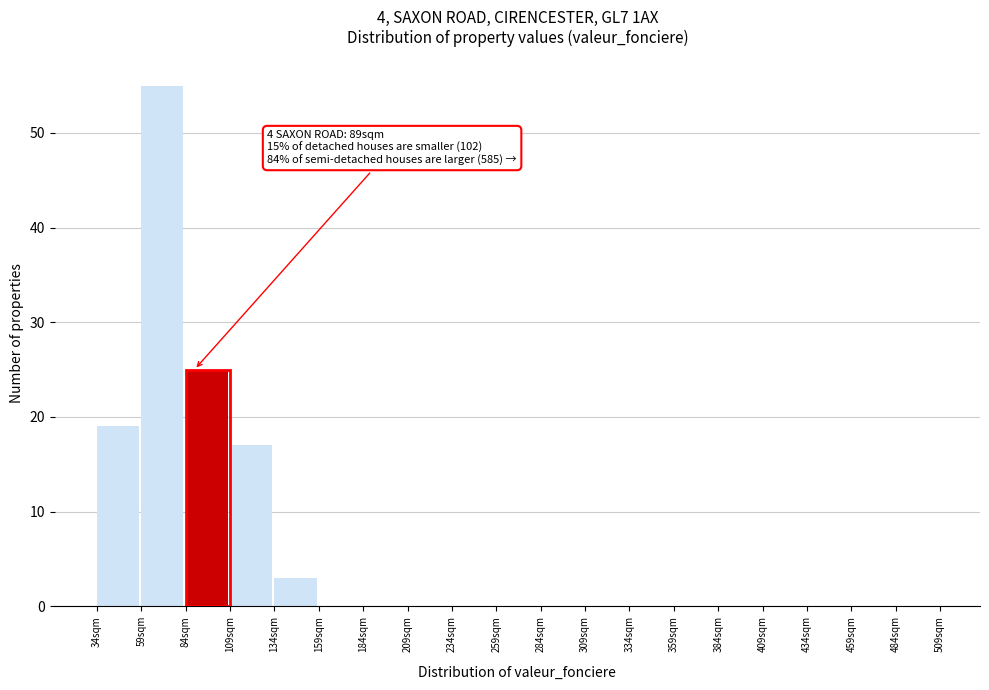

Over which range of the x-axis is the bar tallest?

59 to 84